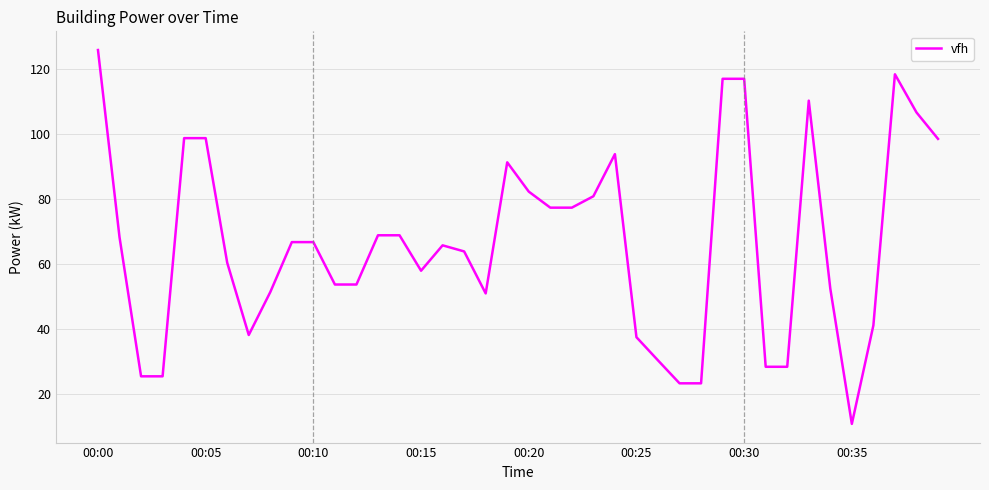

Count the number of categories in the chart.

40